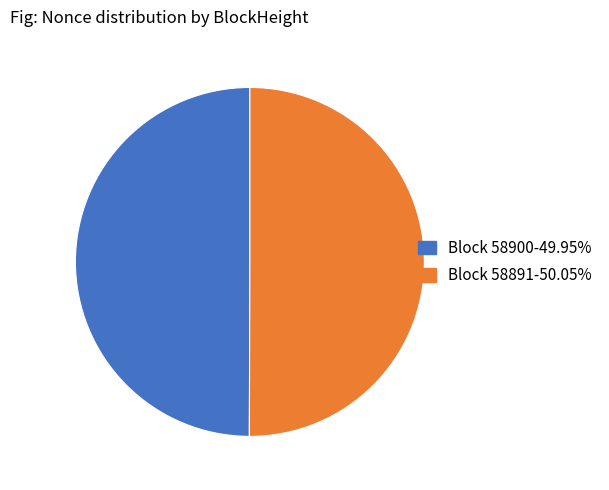

Combined, do Block 58900-49.95% and Block 58891-50.05% account for over 50%?

Yes